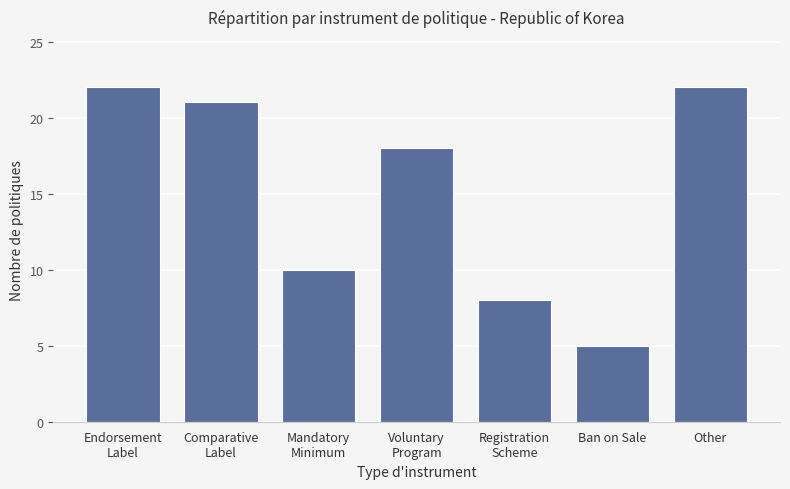

Reading right to left, extract all data points from this chart.

Other=22	Ban on Sale=5	Registration
Scheme=8	Voluntary
Program=18	Mandatory
Minimum=10	Comparative
Label=21	Endorsement
Label=22